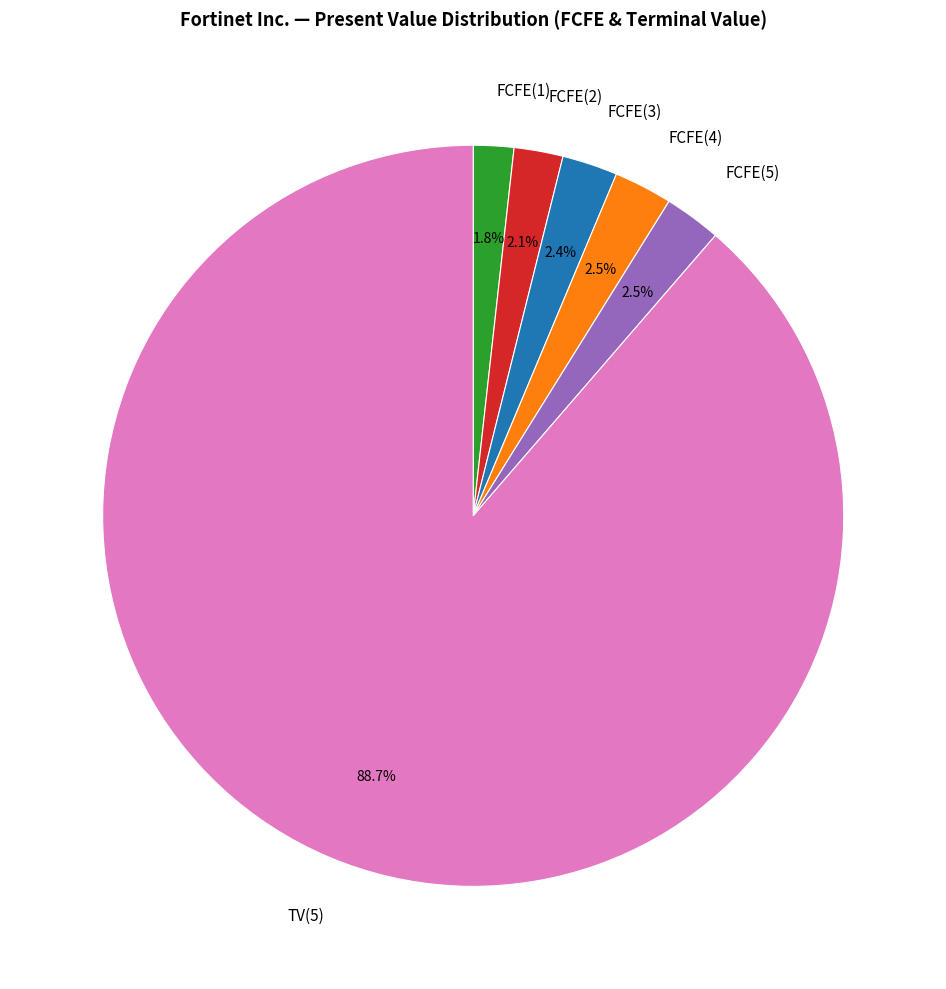

What percentage is the FCFE(1) slice, to the nearest percent?

2%